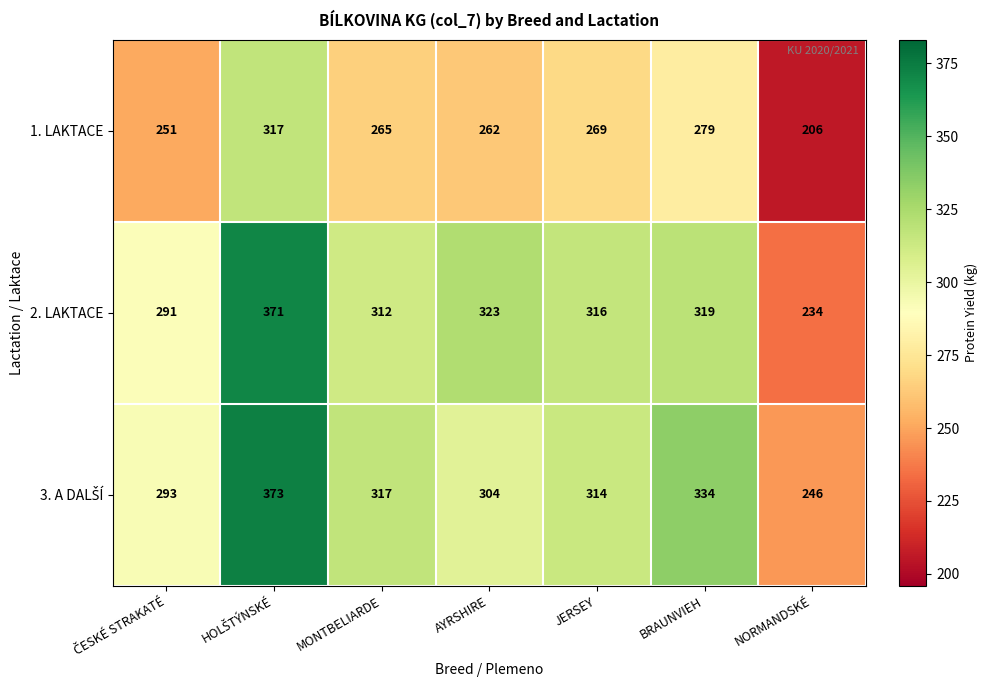

Which series has the widest spread of values?

2. LAKTACE